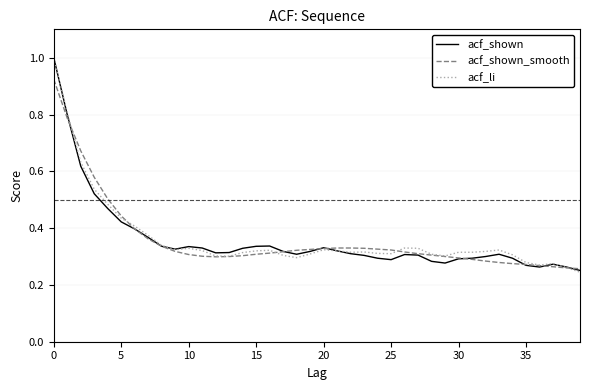

What is the maximum value for acf_li?

1.0